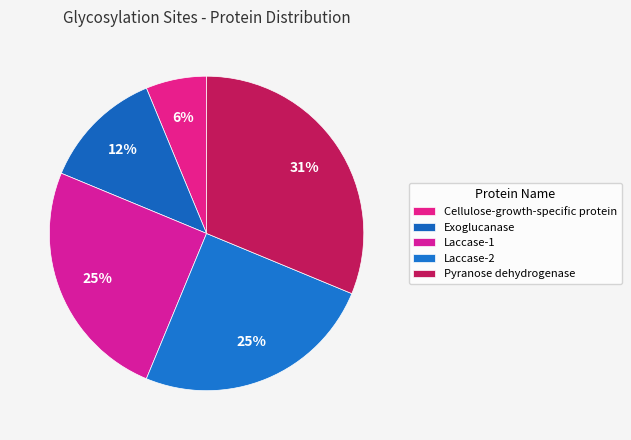

How many segments does this pie chart have?

5